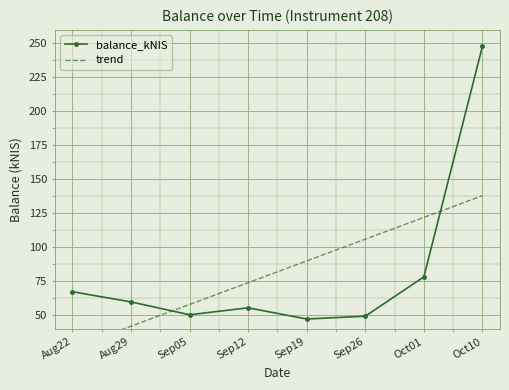

Reading left to right, what are all the values shown in this chart?

balance_kNIS: Aug22=67.4	Aug29=59.9	Sep05=50.5	Sep12=55.6	Sep19=47.4	Sep26=49.4	Oct01=78.3	Oct10=247.9
trend: Aug22=26.1	Aug29=42.1	Sep05=58.1	Sep12=74.1	Sep19=90.1	Sep26=106.1	Oct01=122.1	Oct10=138.1